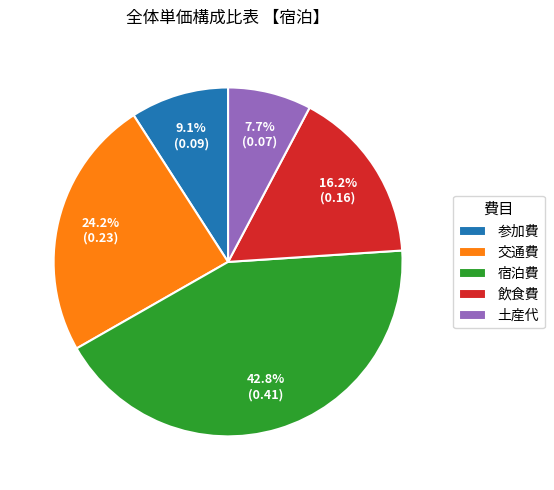

Combined, do 飲食費 and 土産代 account for over 50%?

No